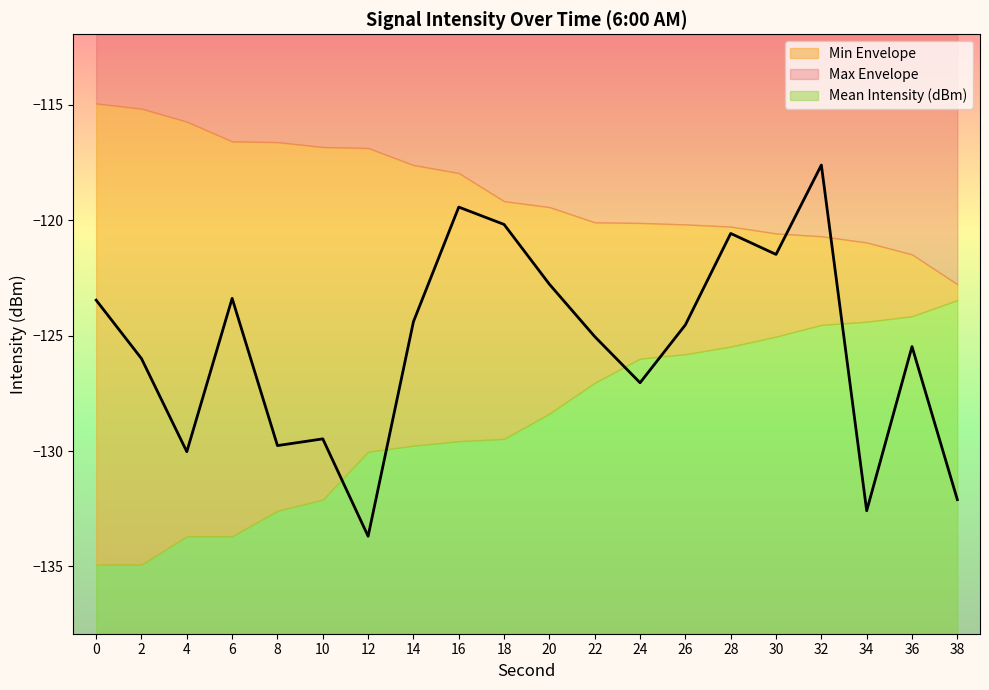

The value of Max Envelope at 8 is -116.6. True or false?

True